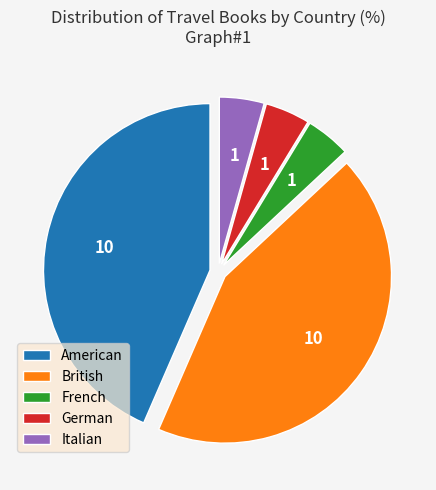

Does German account for over 50% of the chart?

No